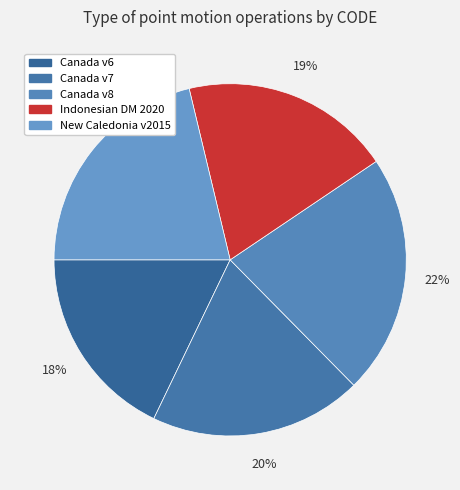

Count the number of slices in the pie.

5